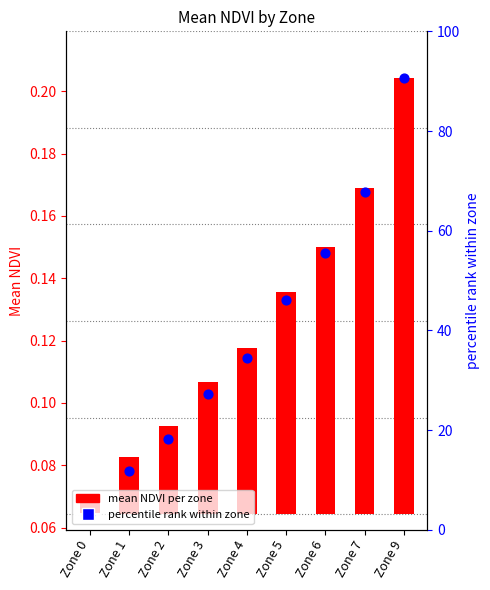

At which category is the sum across all series the highest?

Zone 9